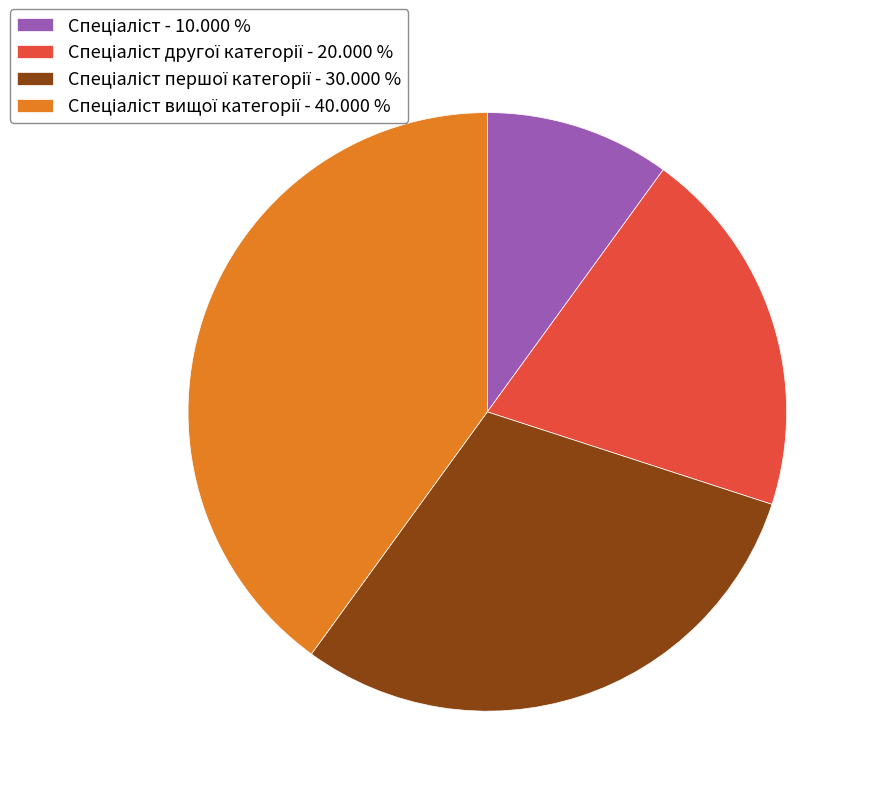

How many segments does this pie chart have?

4